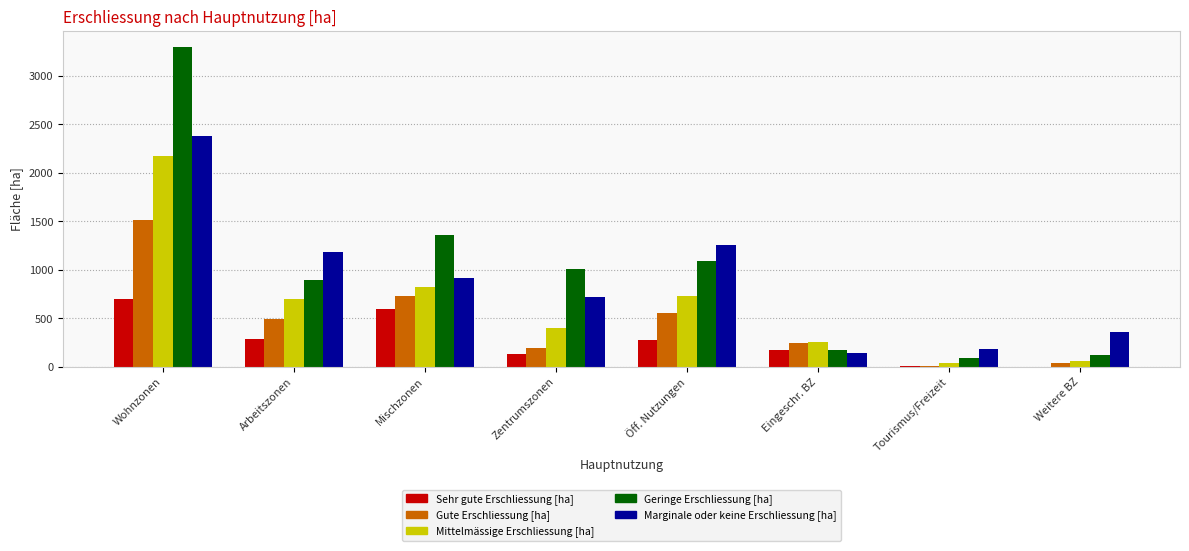

What is the maximum value shown in the chart?

3297.6